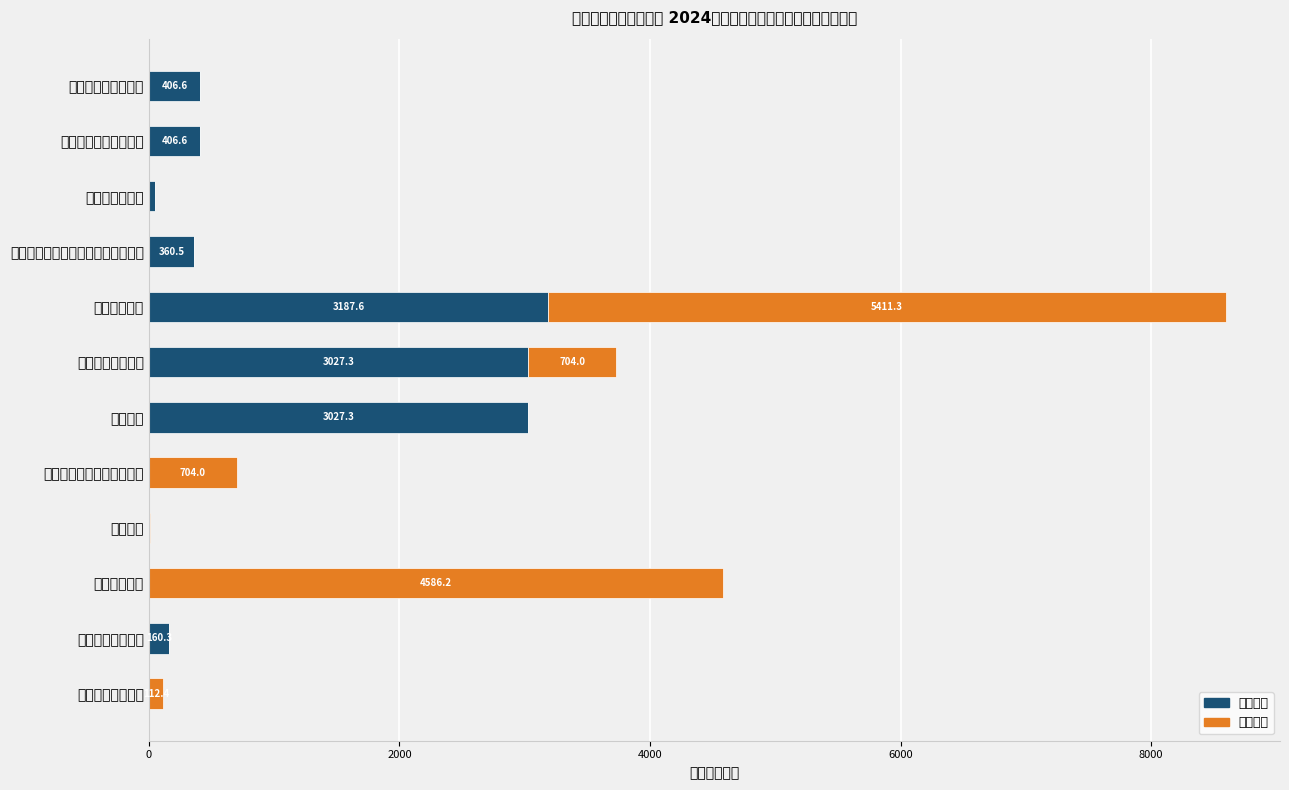

What are all the series names shown in the legend?

基本支出, 项目支出